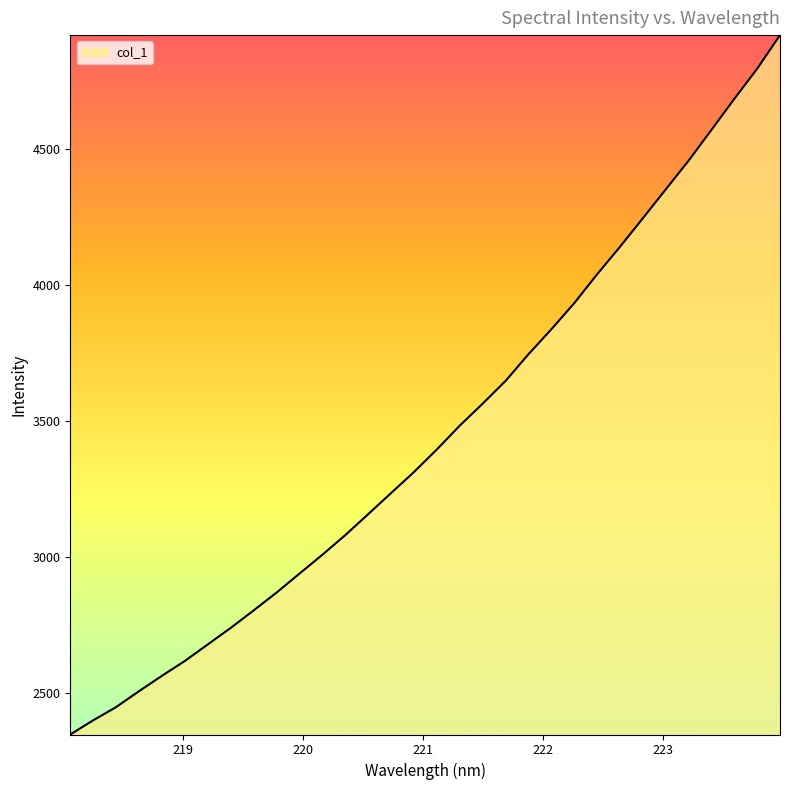

What is the maximum value shown in the chart?

4919.3